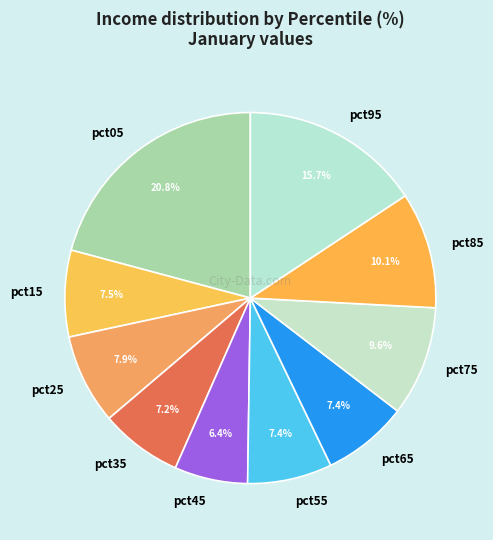

Which category has the biggest portion of the pie?

pct05